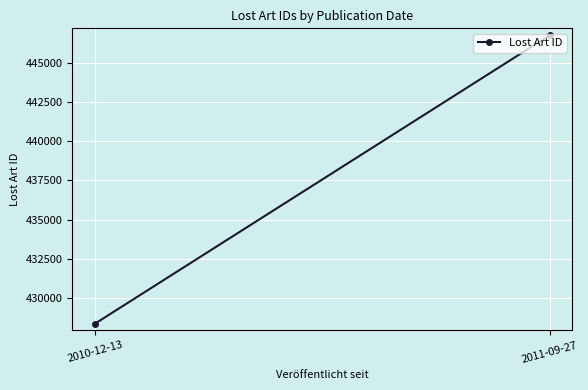

What is the change in value from 2010-12-13 to 2011-09-27?

+18414.5